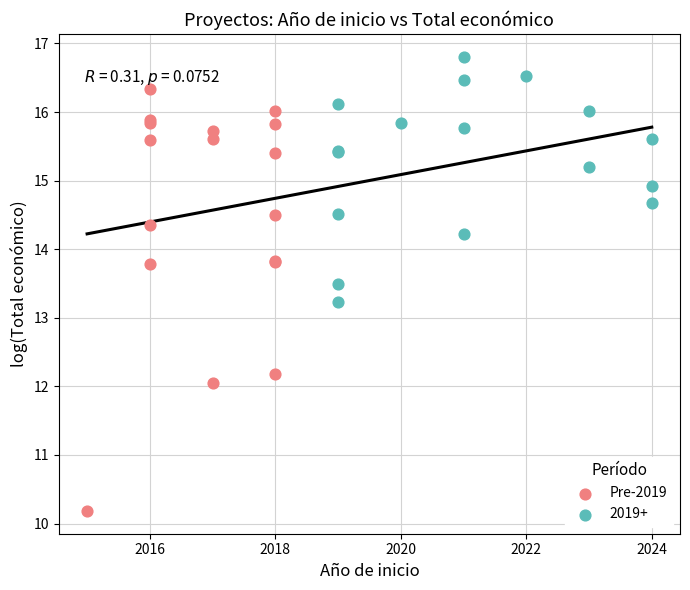

Which series reaches the maximum Y coordinate?

2019+